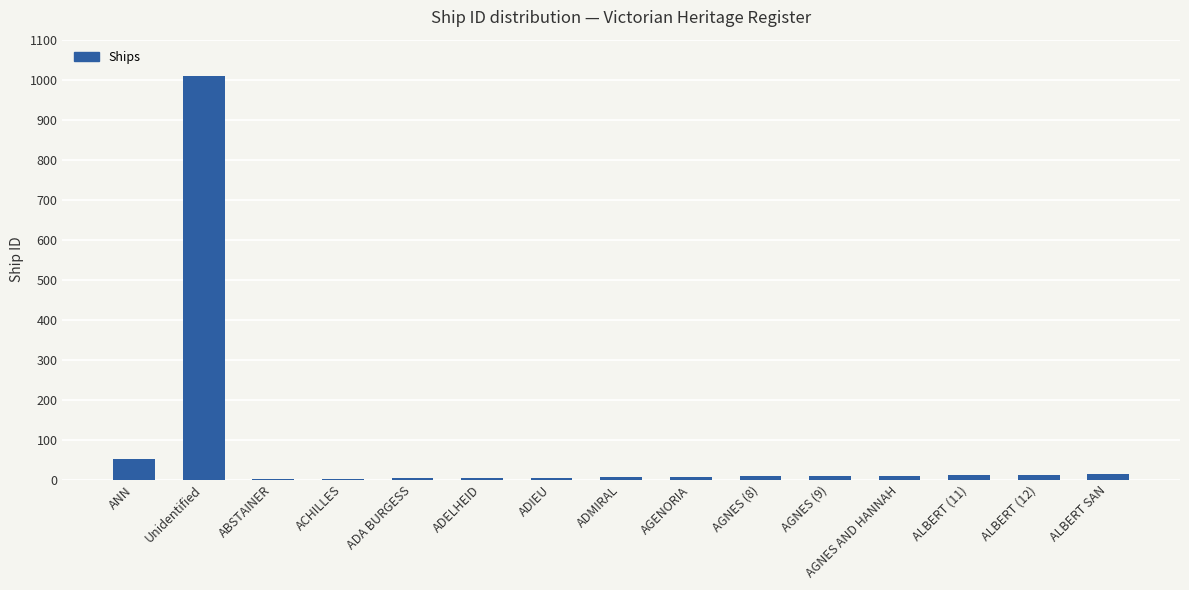

At which label is the value closest to 505?

ANN